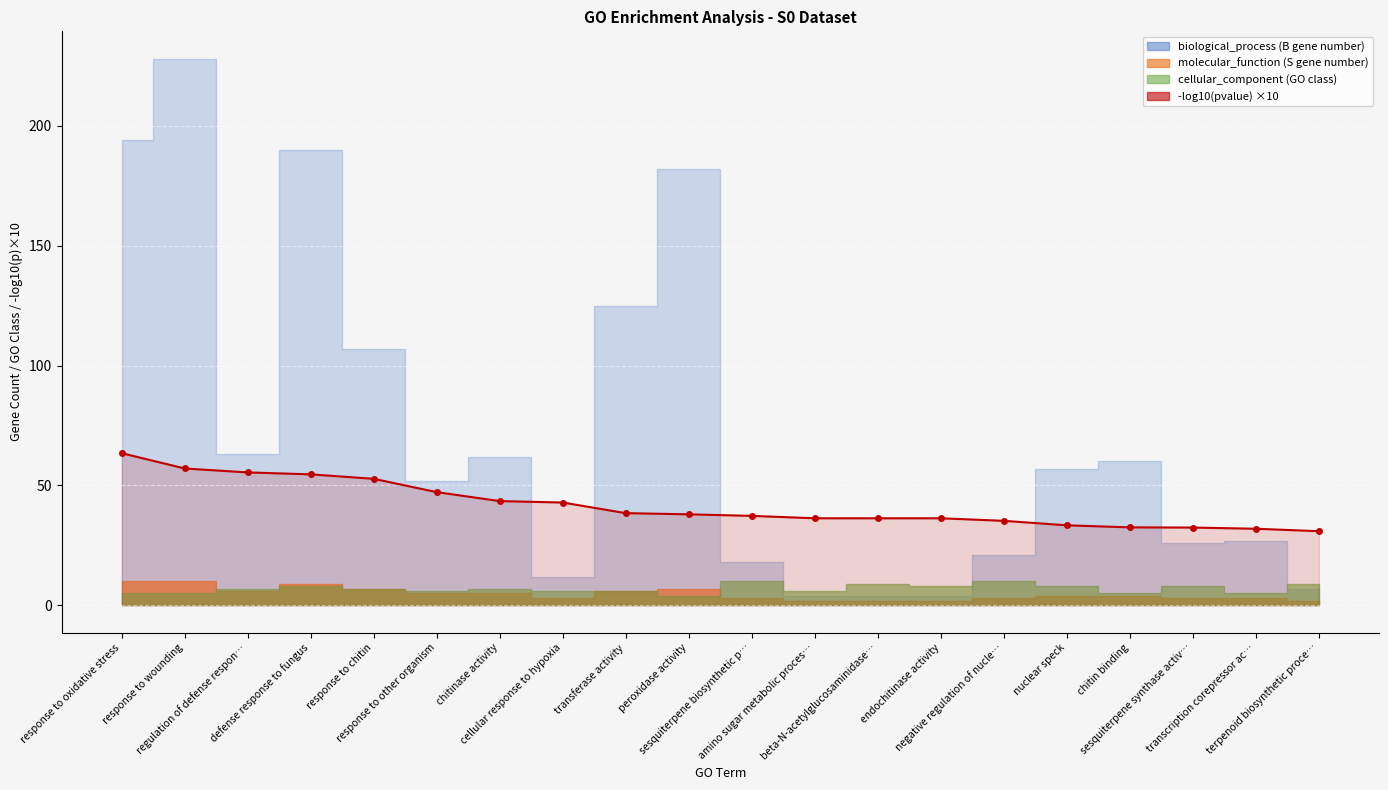

How many values are below 37?

9